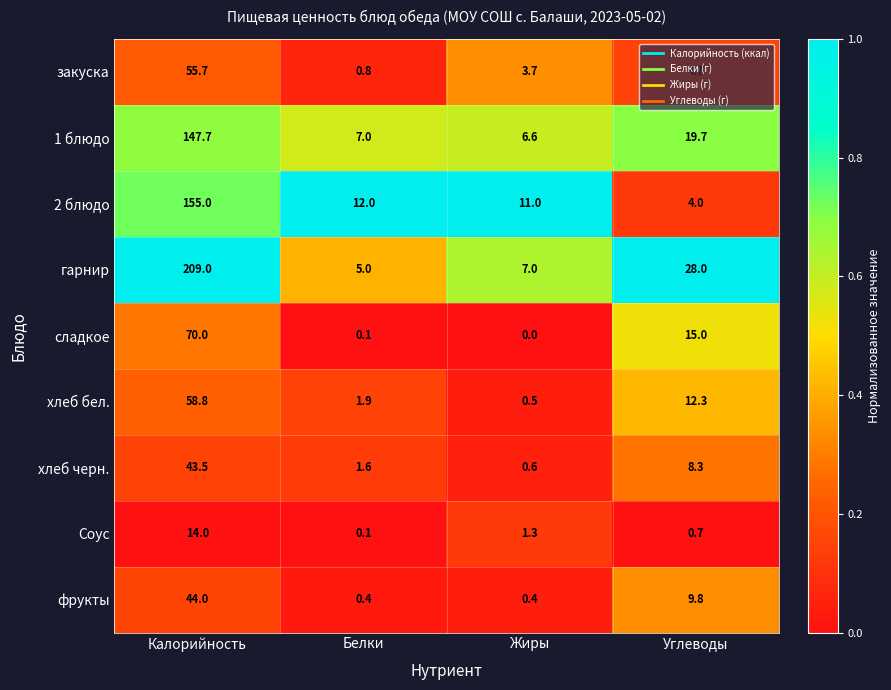

Which series has the widest spread of values?

гарнир